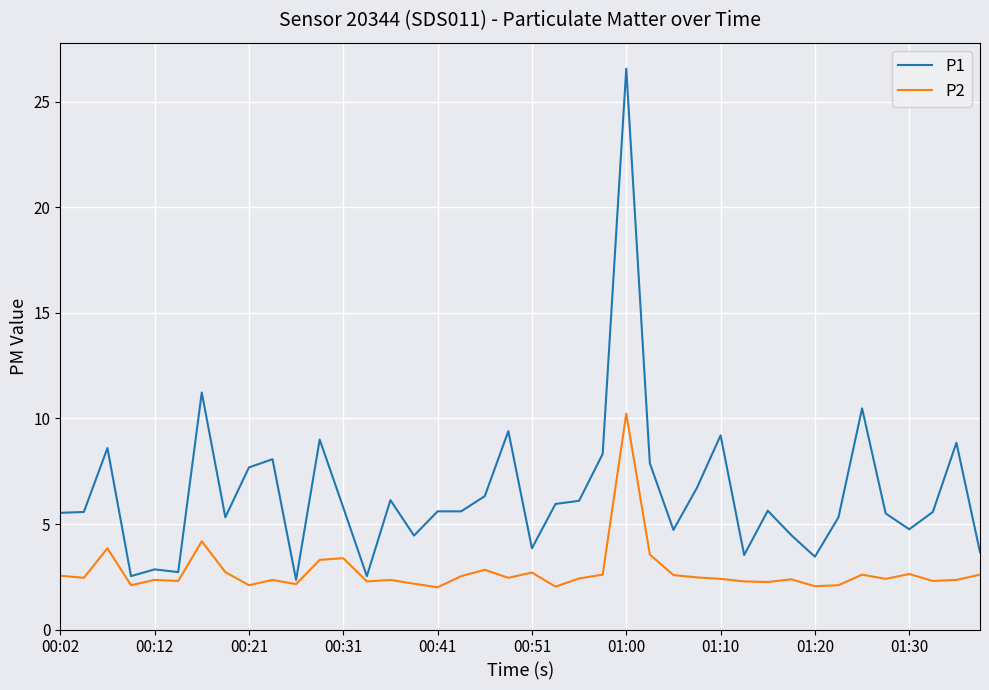

Which series has the largest total across all categories?

P1